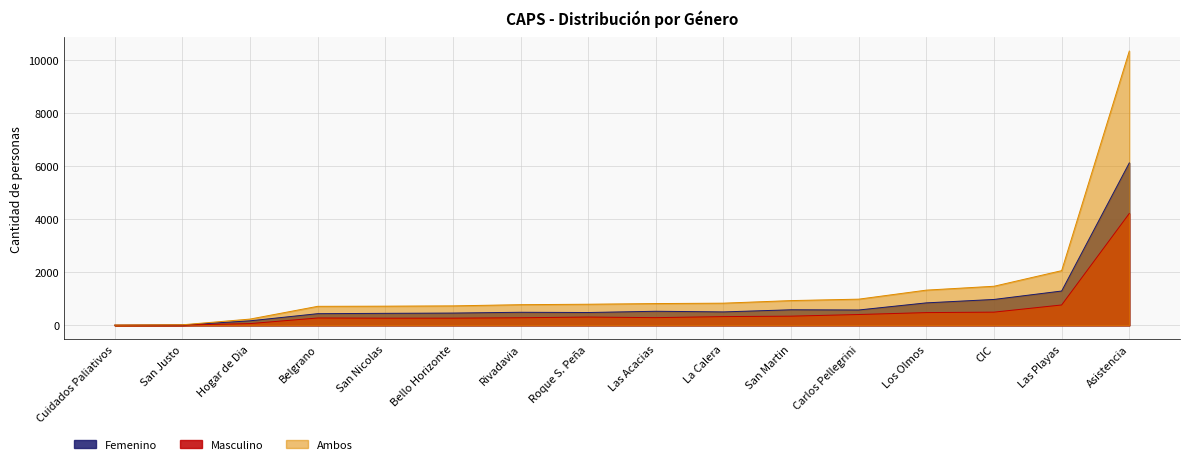

At which category is the sum across all series the highest?

Asistencia